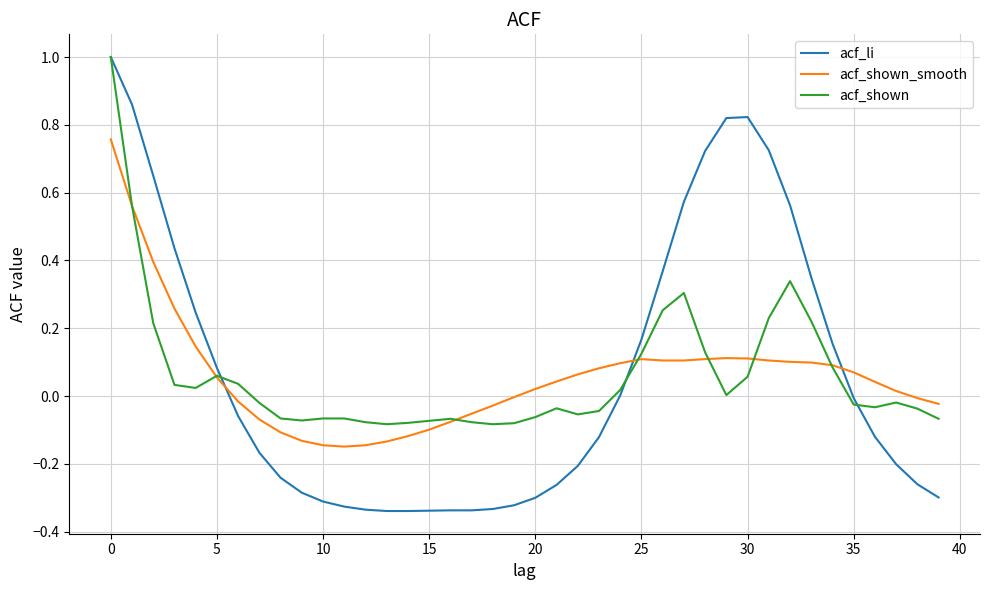

What is the maximum value shown in the chart?

1.0